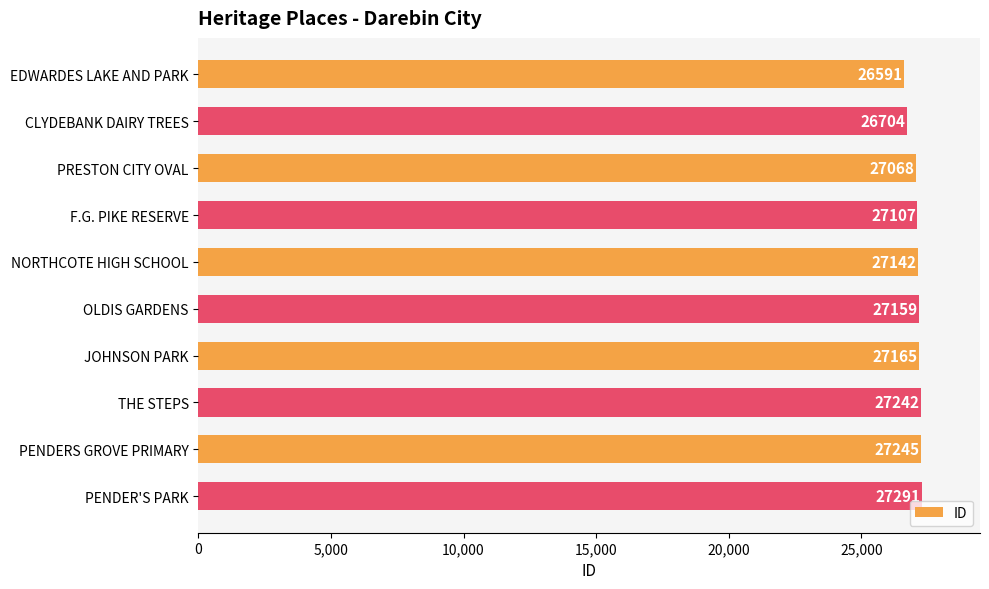

What is the average value?

27071